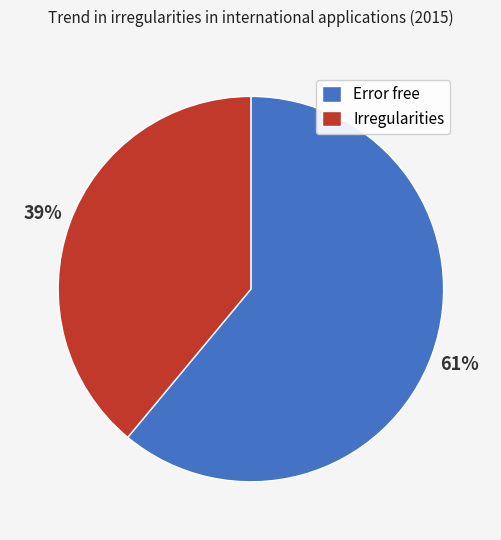

Do Irregularities and Error free together represent more than half of the pie?

Yes